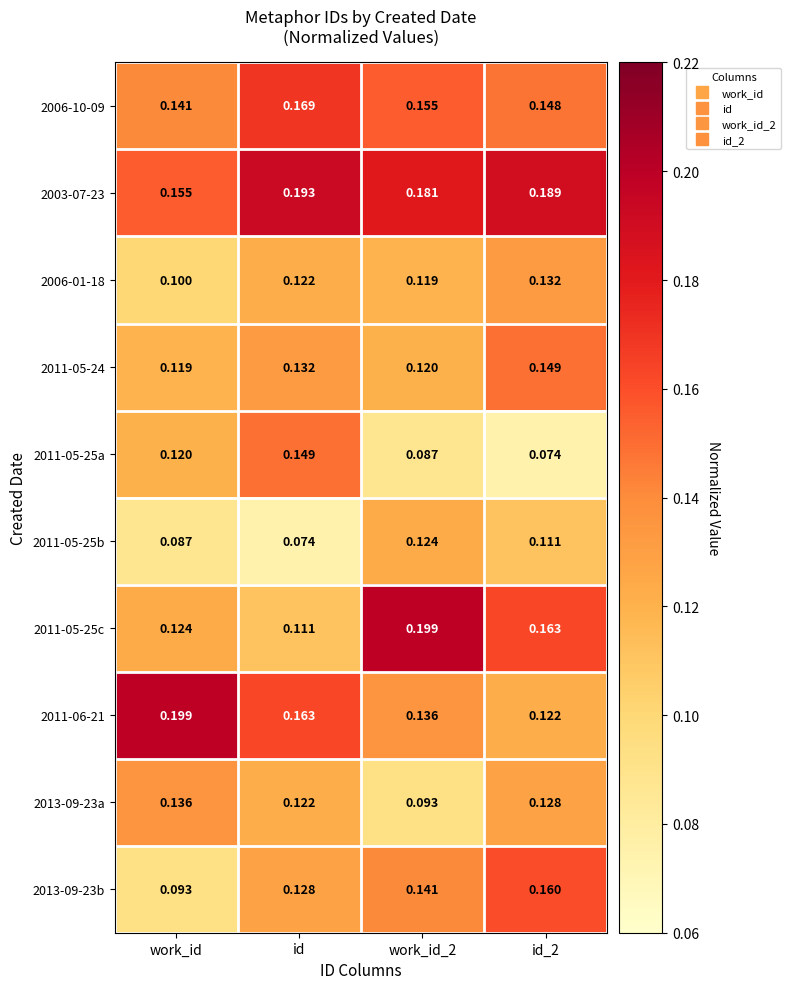

Where is 2006-01-18 nearest to the value 0?

work_id